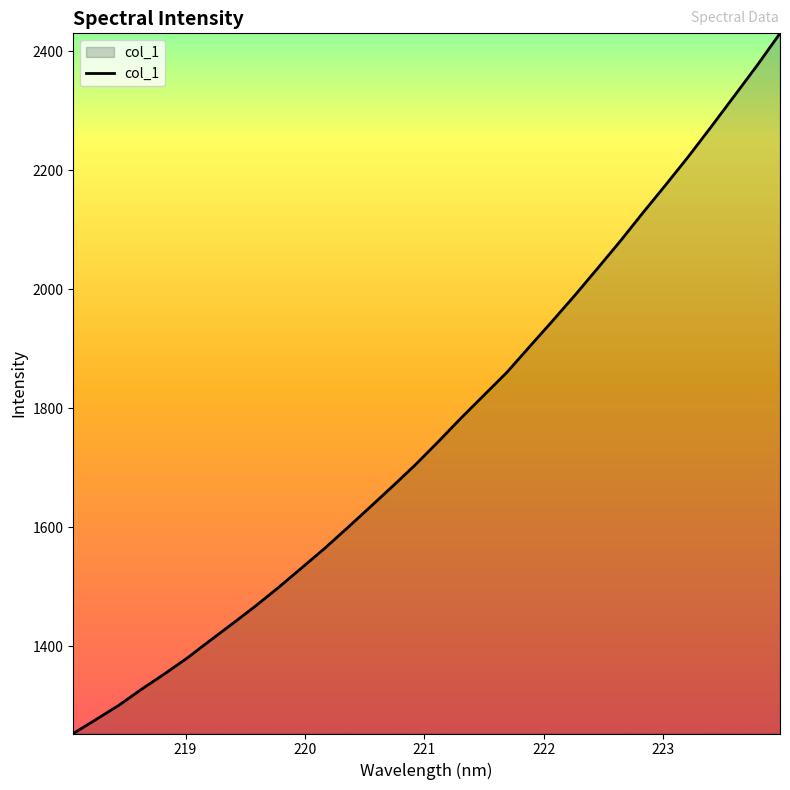

What is the greatest value displayed?

2429.9